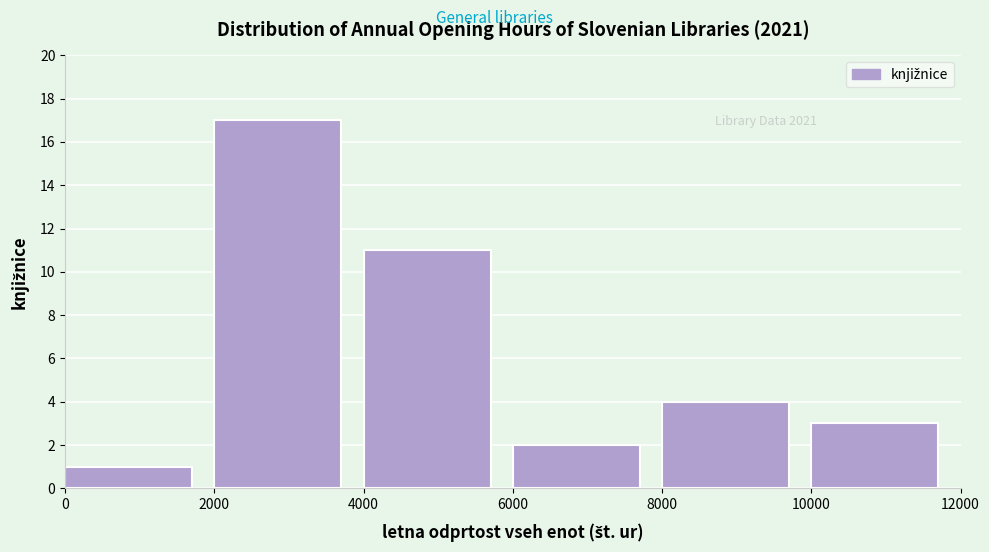

Reading left to right, list every bar in this chart as the range it spans on the x-axis followed by its height. The values are not printed on the chart, so give them approximately, as read against the axis.

0 to 2000: 1
2000 to 4000: 17
4000 to 6000: 11
6000 to 8000: 2
8000 to 10000: 4
10000 to 12000: 3